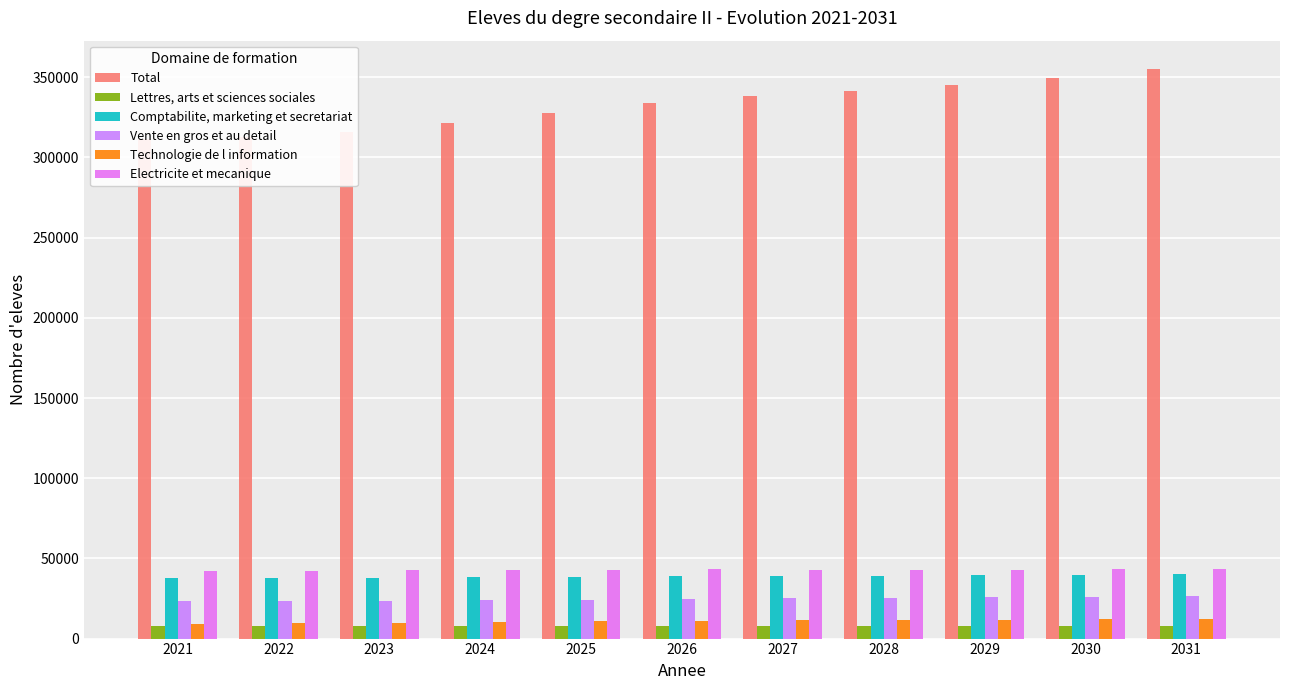

Does the chart contain any negative values?

No